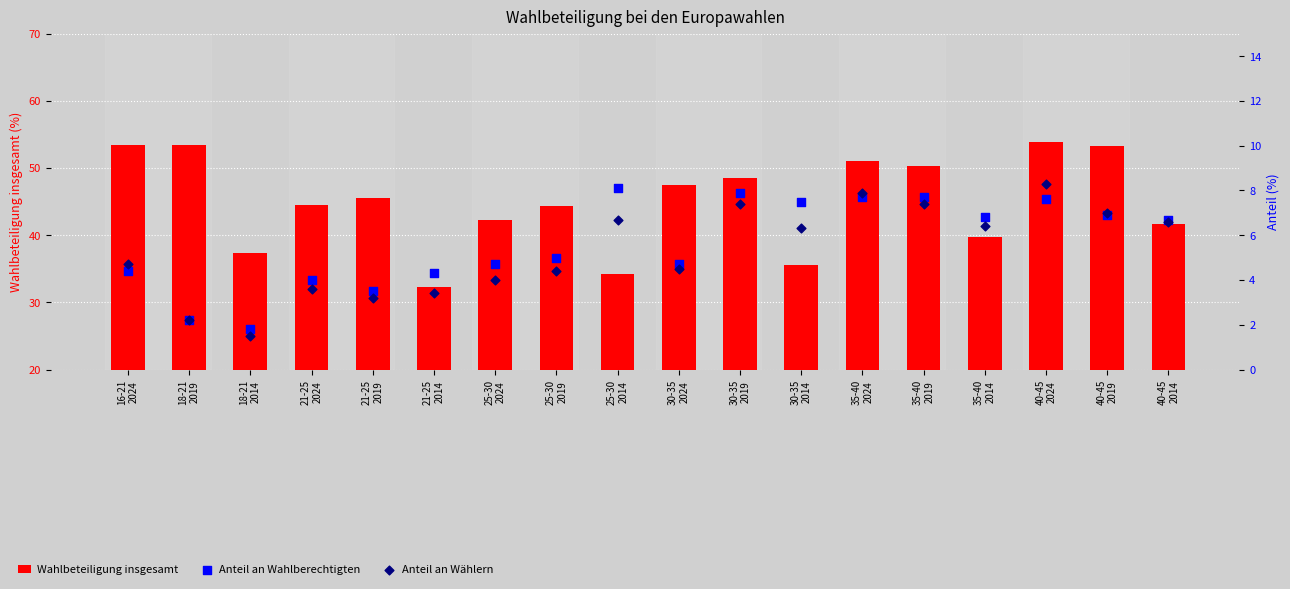

At which category is the sum across all series the highest?

40-45
2024